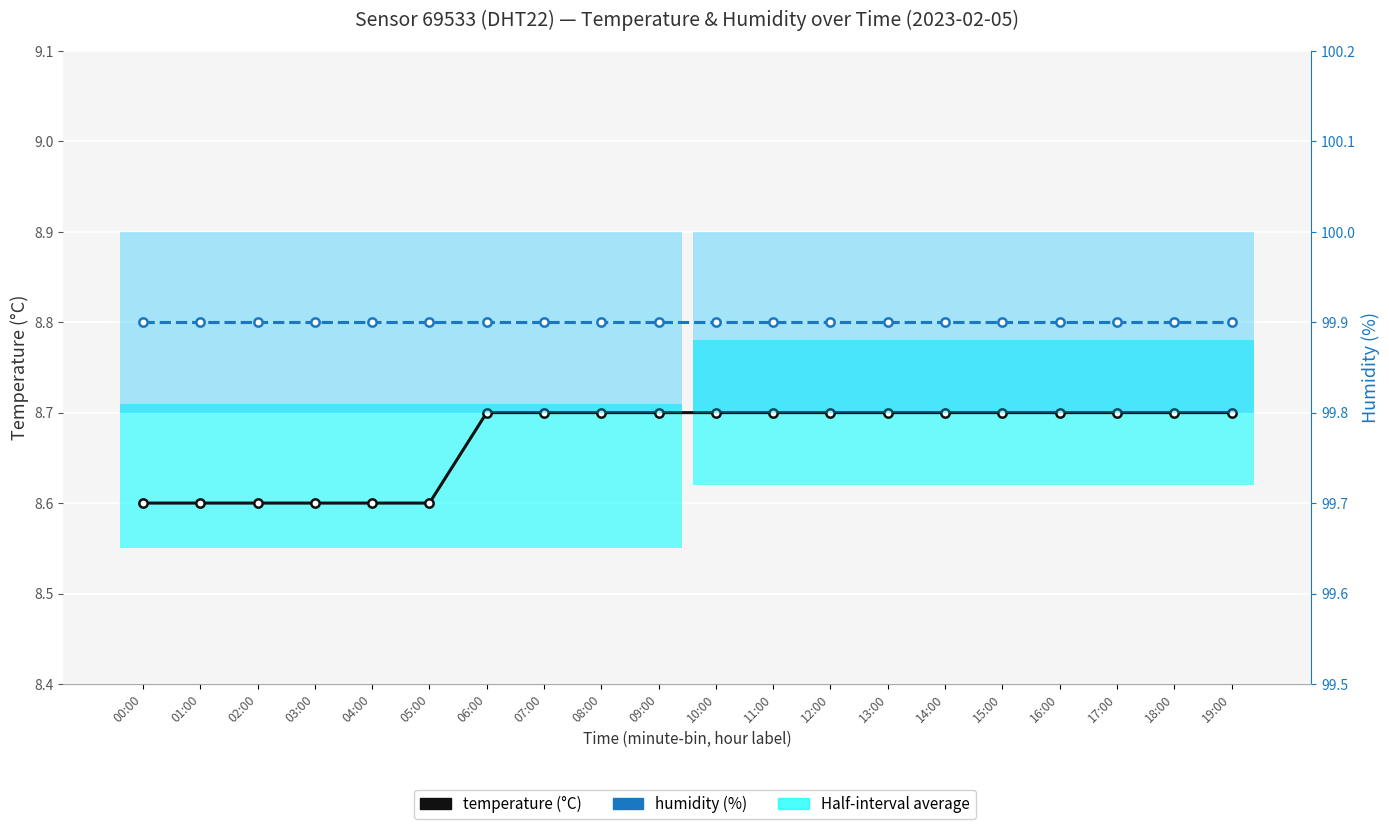

At which category does the chart reach its peak across all series?

00:00